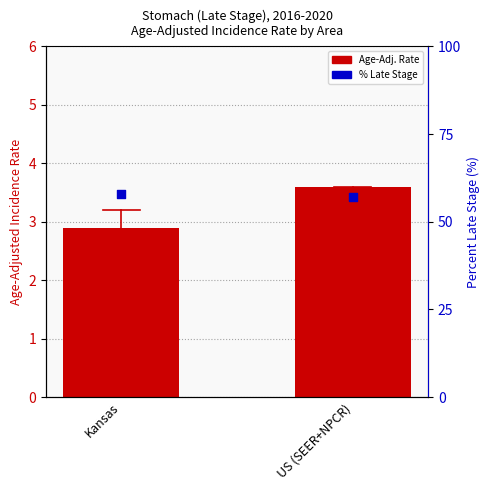

Which series has the largest Y range (max minus min)?

% Late Stage